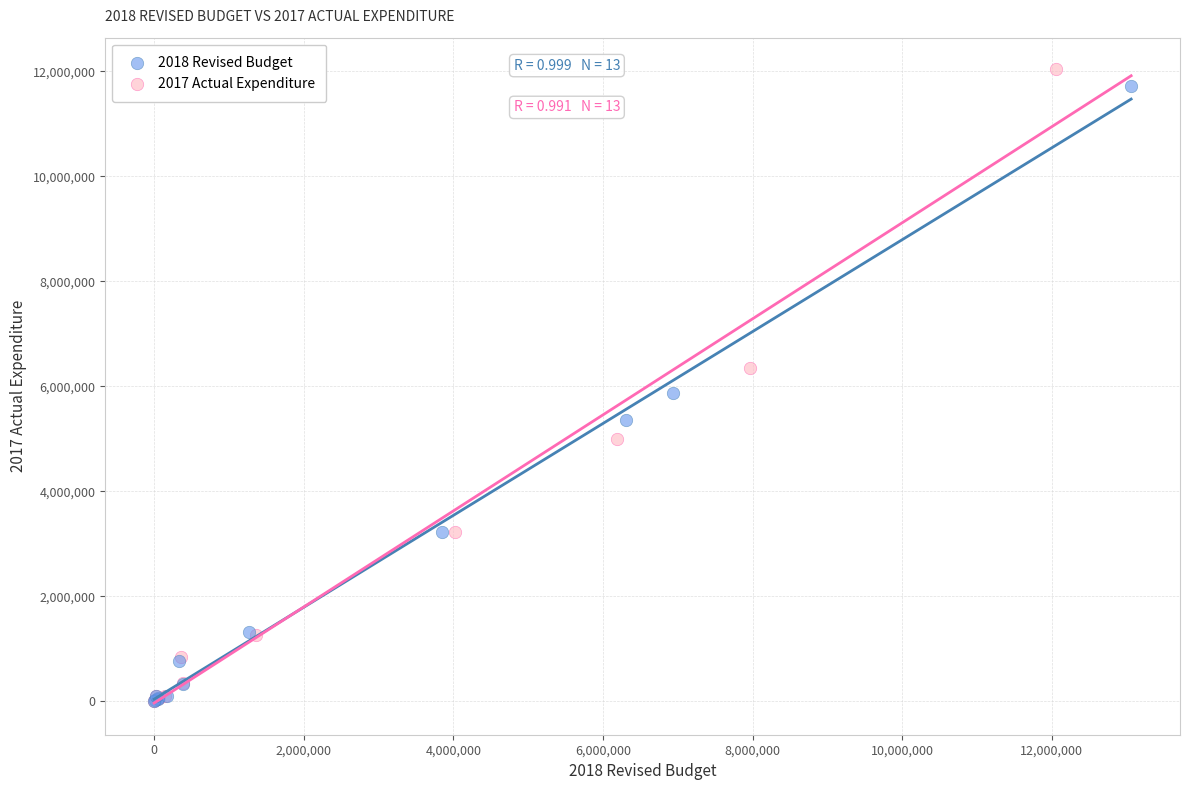

What are all the series names shown in the legend?

2018 Revised Budget, 2017 Actual Expenditure